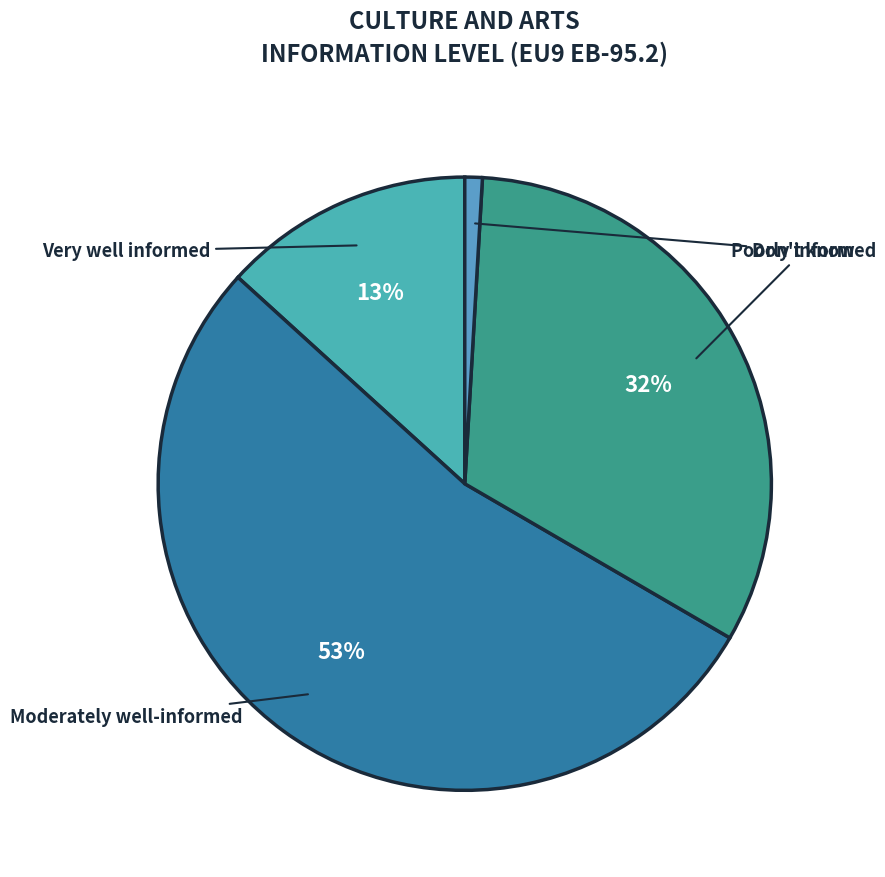

True or false: Poorly informed accounts for 32% of the total.

True